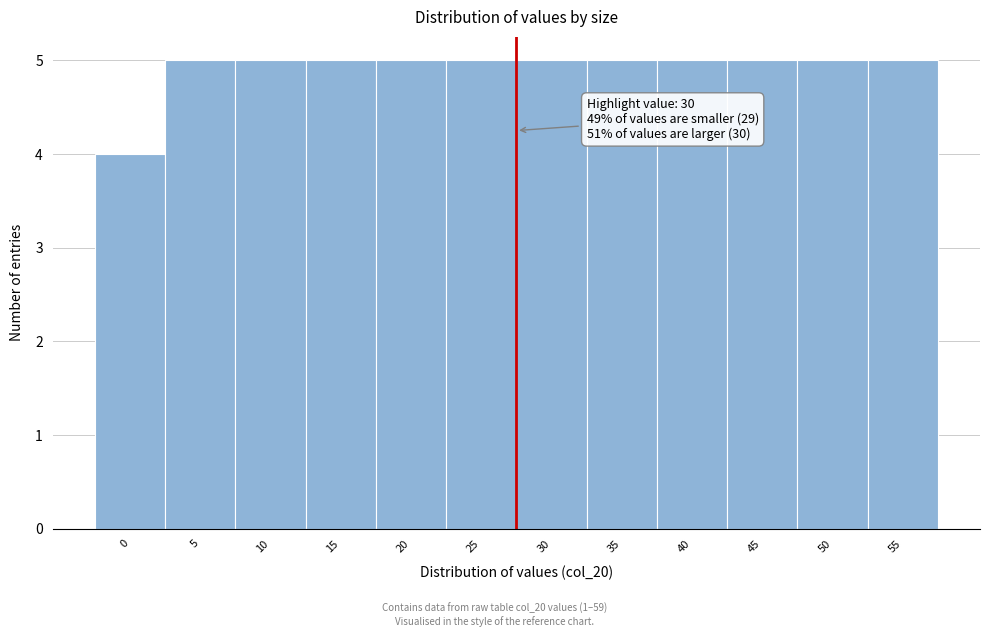

Reading left to right, what are all the values shown in this chart?

0=4	5=5	10=5	15=5	20=5	25=5	30=5	35=5	40=5	45=5	50=5	55=5